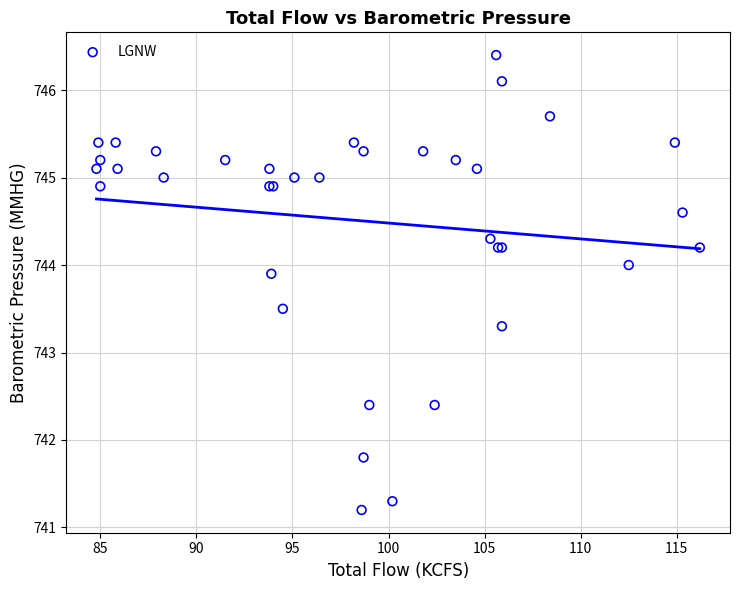

What Y value in the scatter plot is closest to 743?

743.3